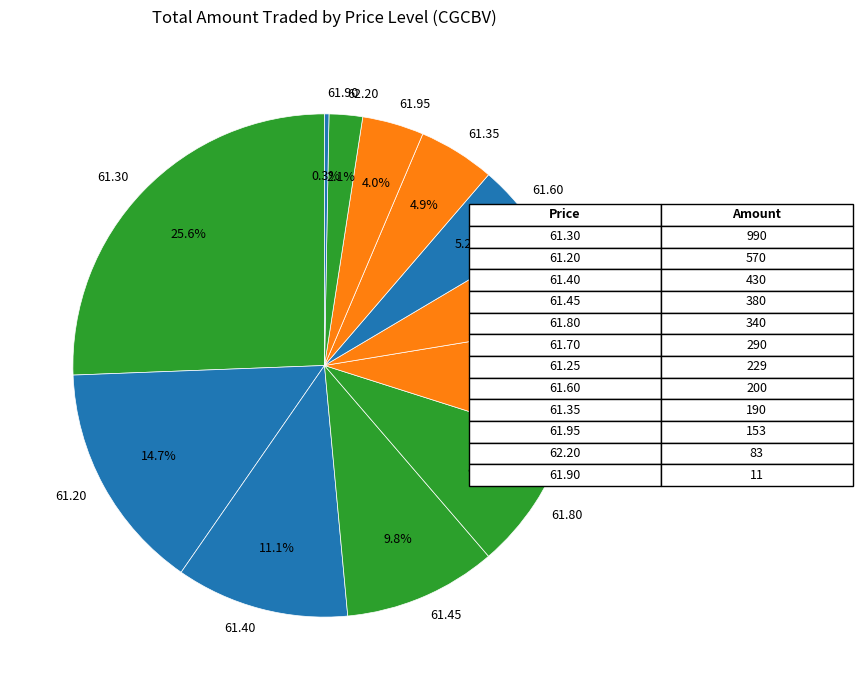

Count the number of slices in the pie.

12